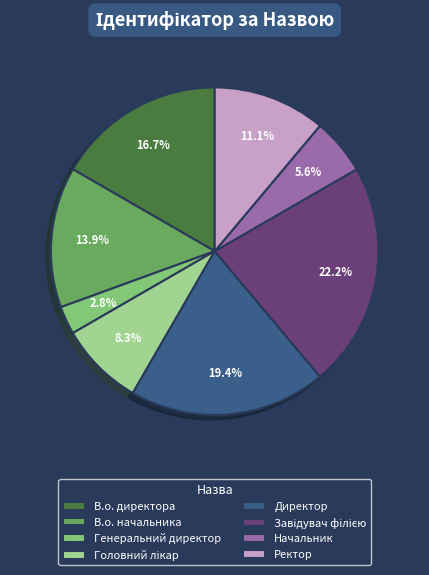

Which has a higher value, Начальник or В.о. директора?

В.о. директора